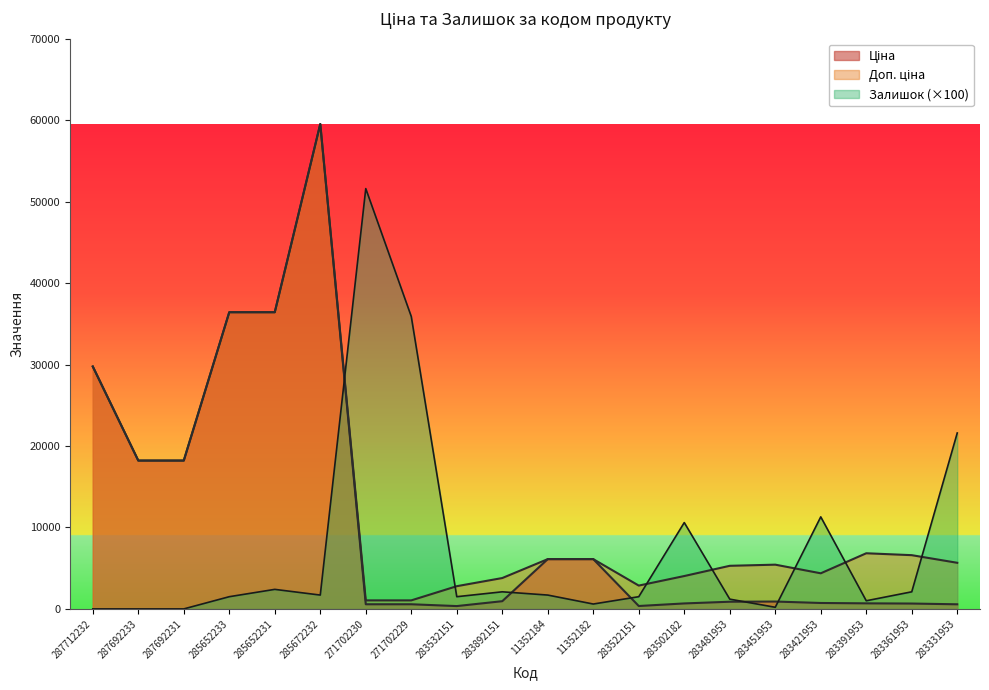

What is the sum of the Залишок values at 283522151 and 271702230?

53100.0